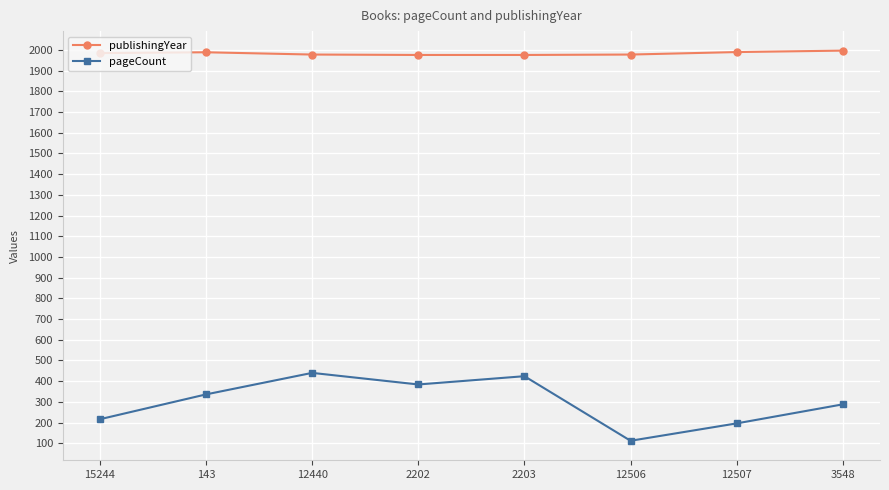

What is the difference between the maximum and minimum values in the publishingYear series?

21